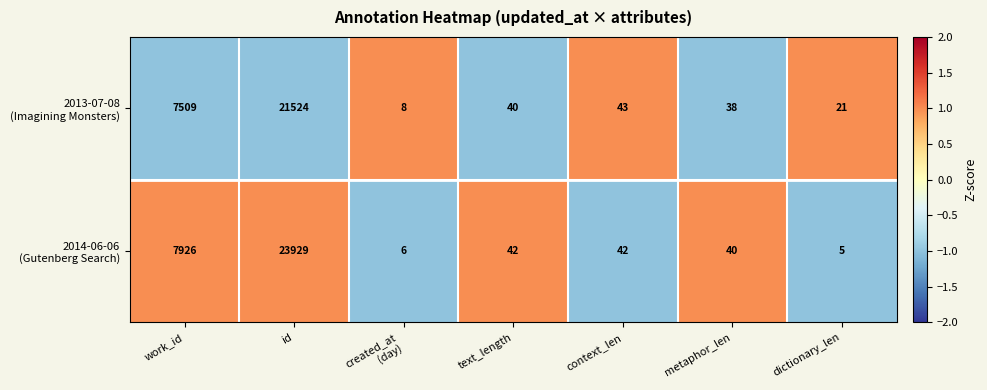

Which label corresponds to the smallest value in the chart?

dictionary_len